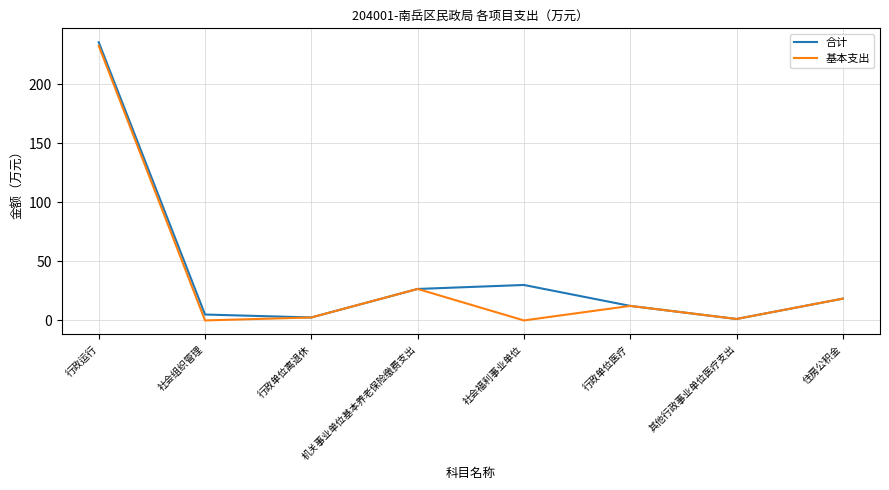

What is the sum of all 基本支出 values?

293.4